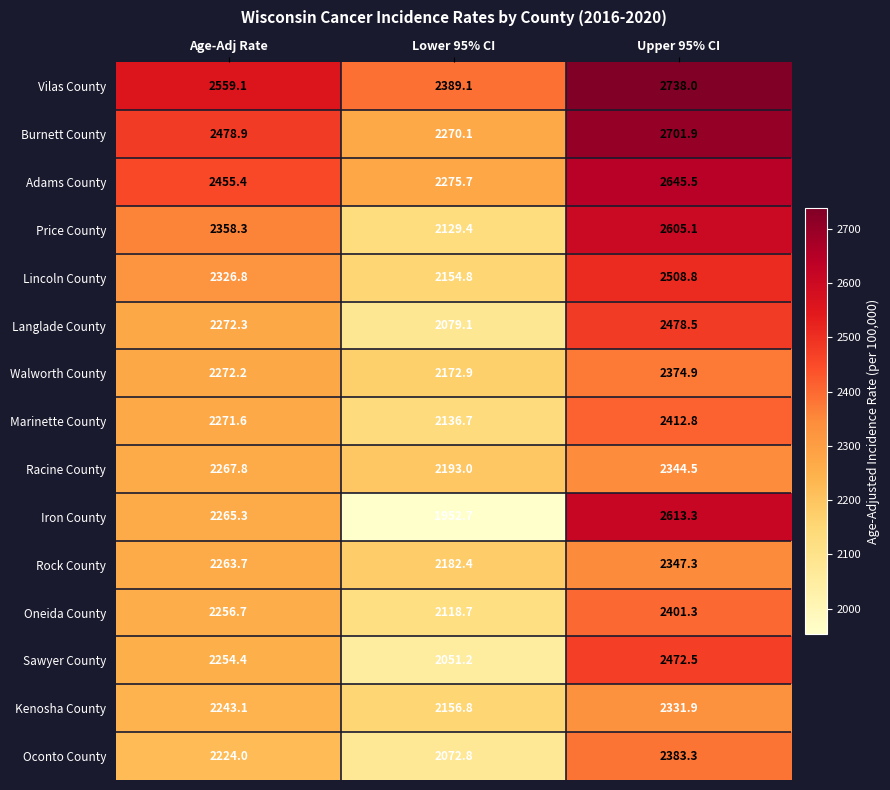

At Age-Adj Rate, list the series in order from largest to smallest.

Vilas County, Burnett County, Adams County, Price County, Lincoln County, Langlade County, Walworth County, Marinette County, Racine County, Iron County, Rock County, Oneida County, Sawyer County, Kenosha County, Oconto County